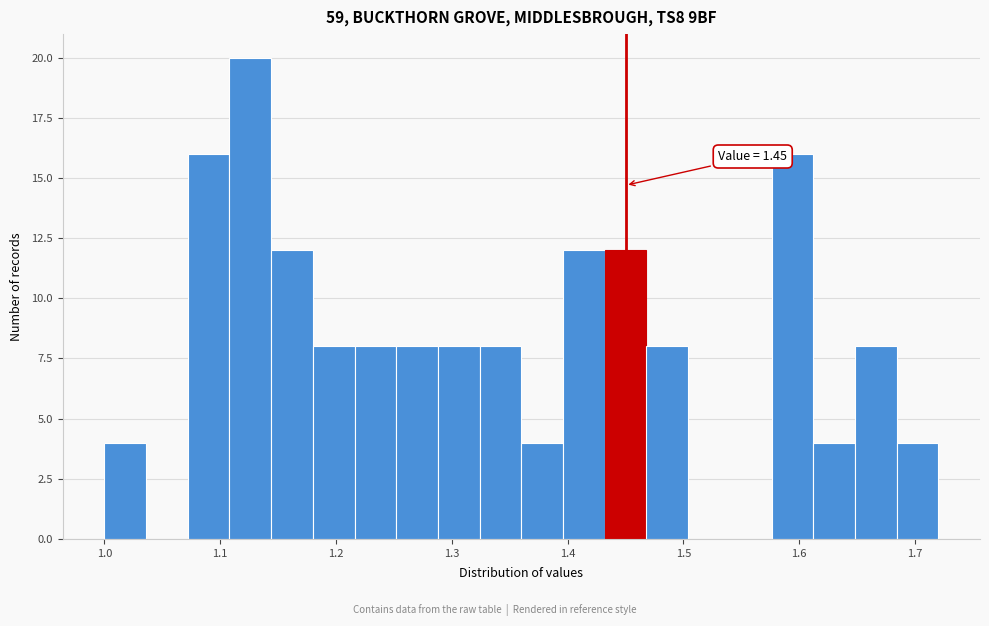

Around what value on the x-axis is the tallest bar? Give the approximate position of its centre, as read against the axis.

1.13